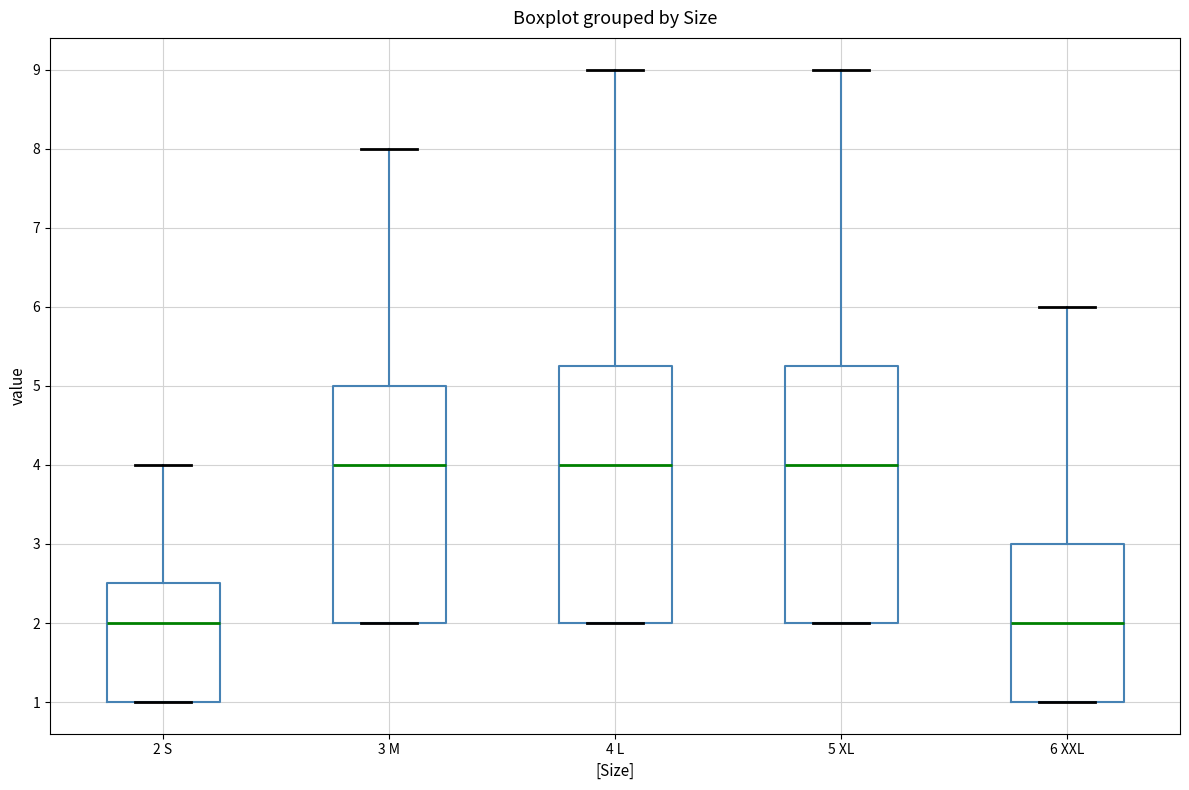

Reading left to right, read every box against the y-axis: the position of its median line, the range the box covers, and the ends of its whiskers. The values are not printed on the chart, so give them approximately, as read against the axis.

2 S: median 2.0, box 1.0 to 2.5, whiskers 1.0 to 4.0
3 M: median 4.0, box 2.0 to 5.0, whiskers 2.0 to 8.0
4 L: median 4.0, box 2.0 to 5.3, whiskers 2.0 to 9.0
5 XL: median 4.0, box 2.0 to 5.3, whiskers 2.0 to 9.0
6 XXL: median 2.0, box 1.0 to 3.0, whiskers 1.0 to 6.0